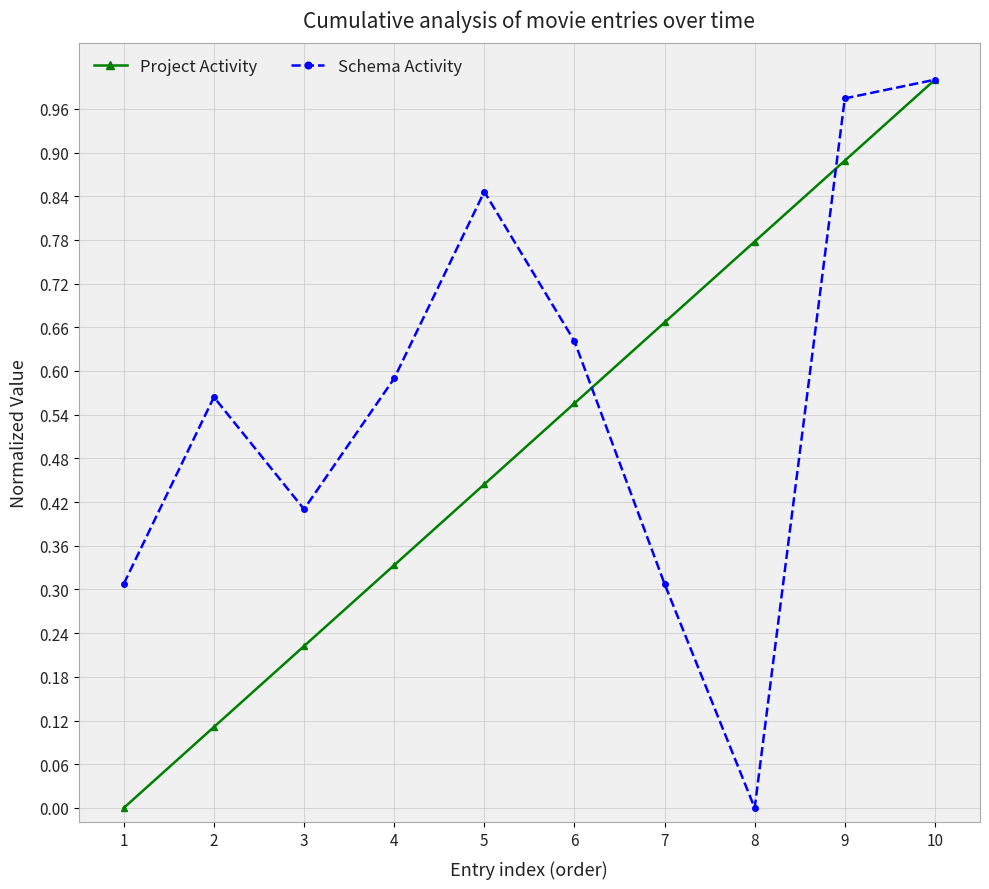

The value of Schema Activity at 10 is 1.0. True or false?

True